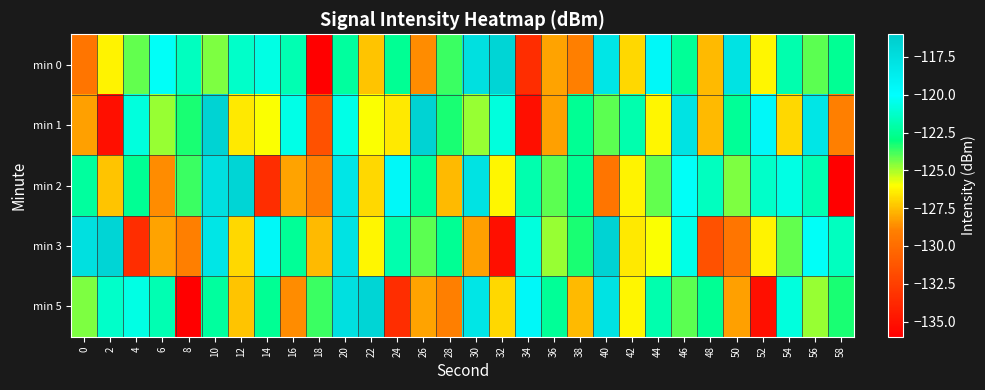

Which label corresponds to the largest value in the chart?

10